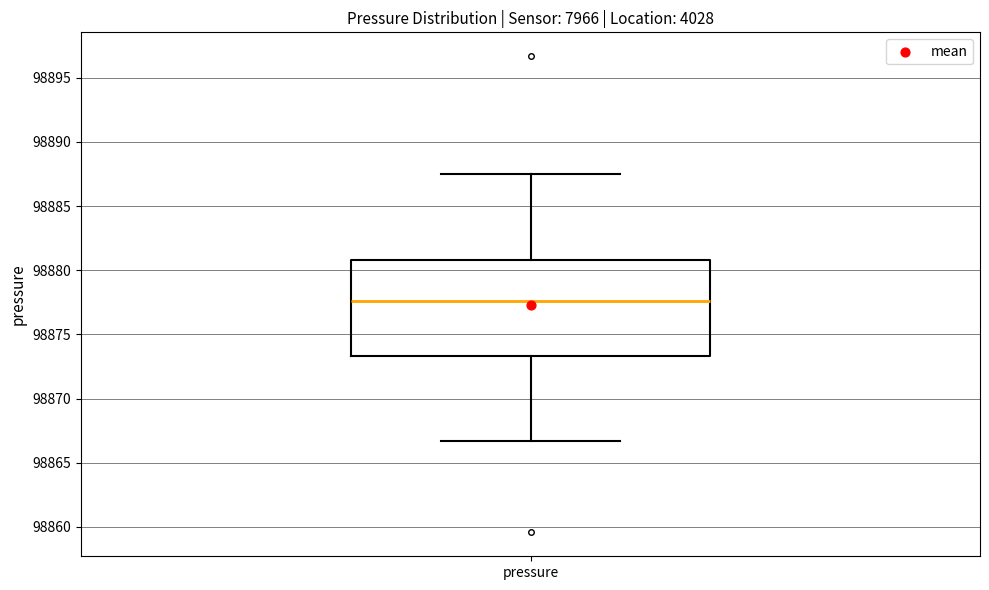

Read this box plot against the y-axis: the position of the median line, the range covered by the box, and the ends of both whiskers. The values are not printed on the chart, so give them approximately, as read against the axis.

median 98877.5, box 98873.5 to 98881.0, whiskers 98866.5 to 98887.5